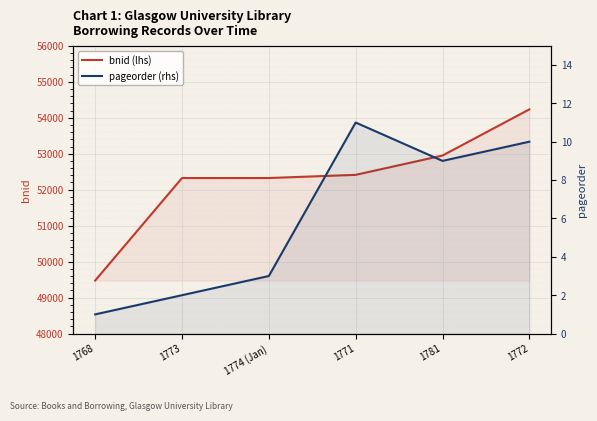

What is the approximate value of bnid (lhs) at 1771?

52412